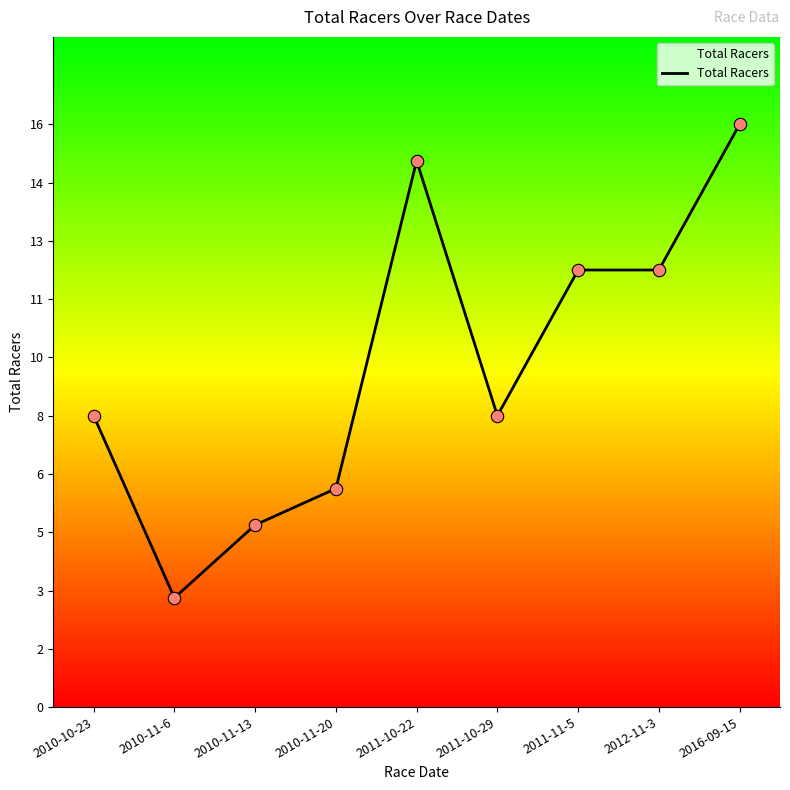

Between 2010-11-13 and 2010-10-23, which is larger?

2010-10-23